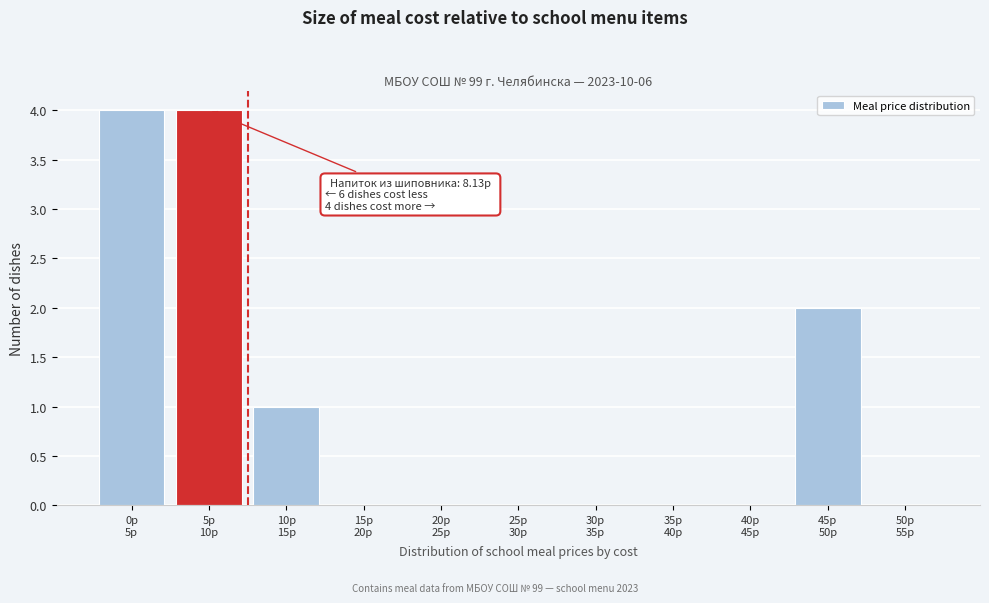

What is the greatest value displayed?

4